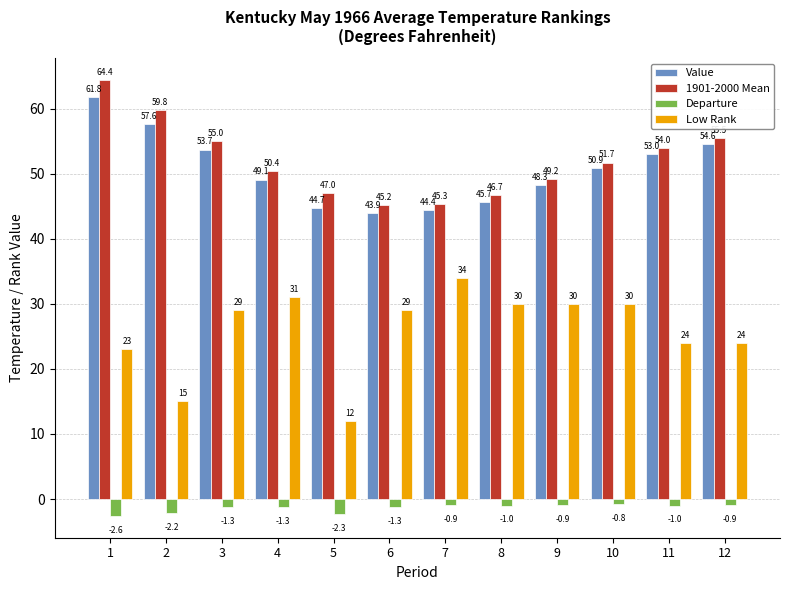

What is the smallest value displayed?

-2.6